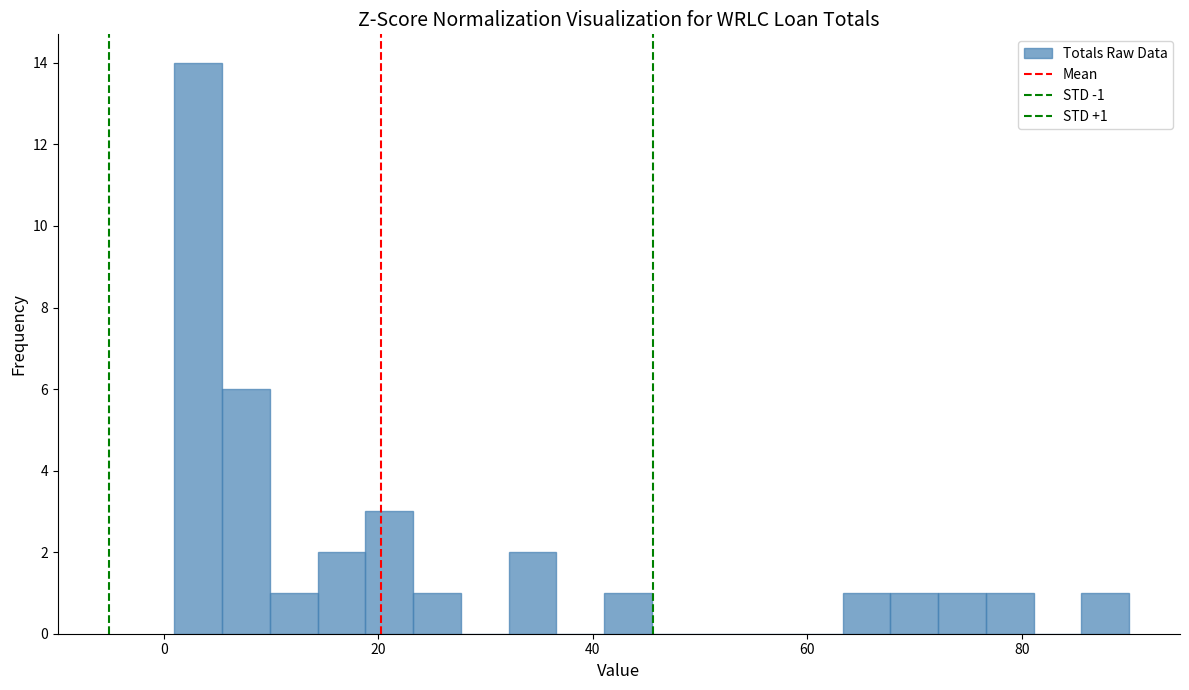

Read against the x-axis, roughly where is the centre of the tallest bar?

4